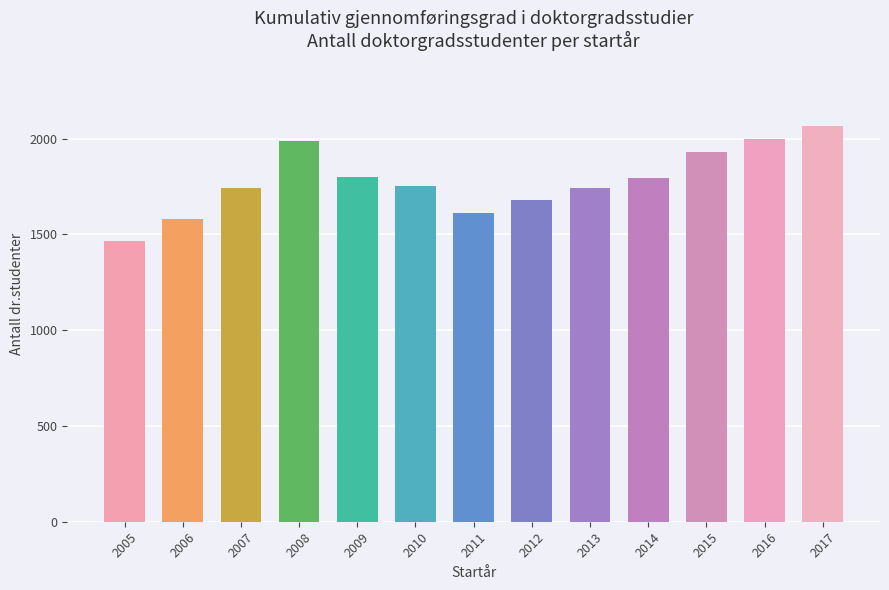

What is the value of the 4th bar from the left?

1986